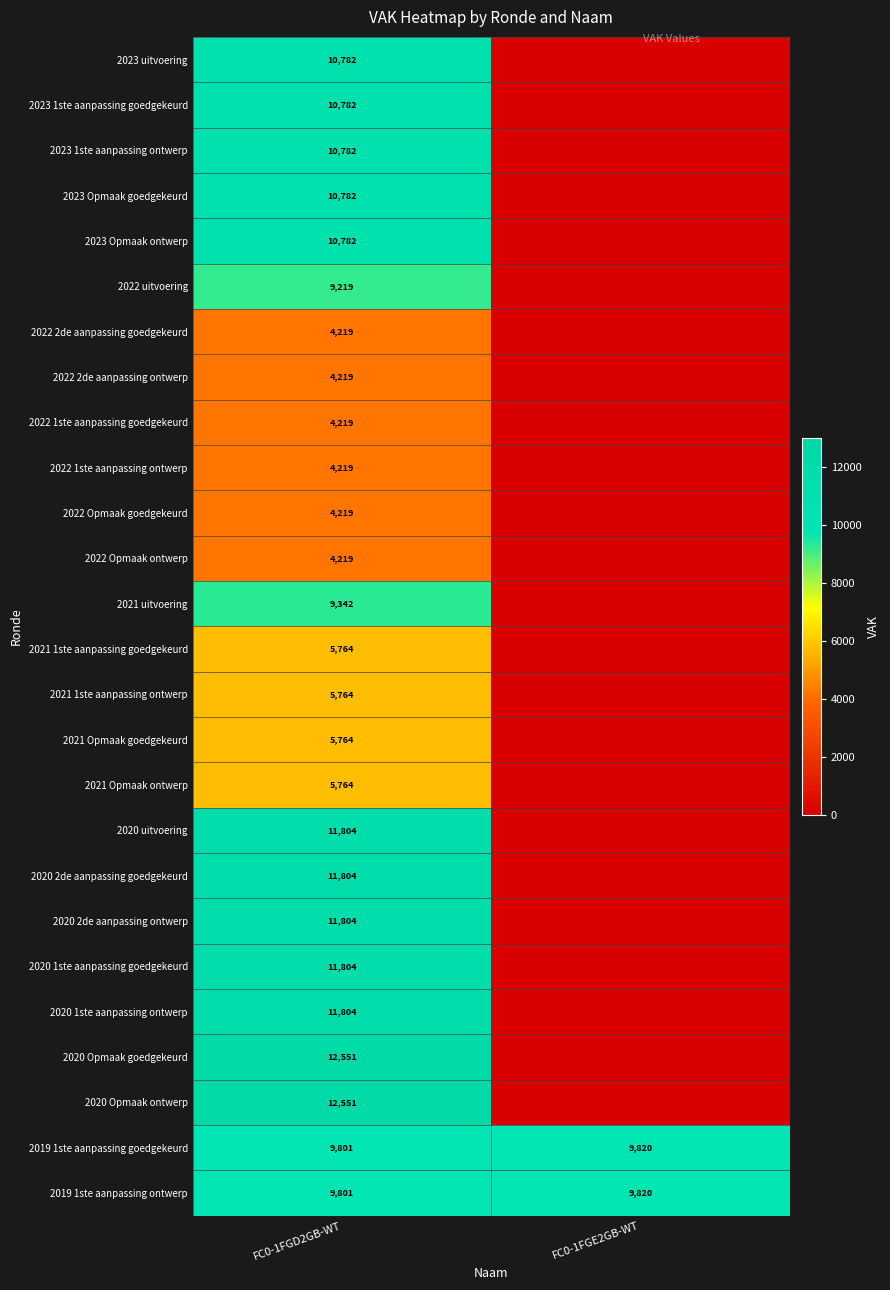

What is the greatest value displayed?

12551